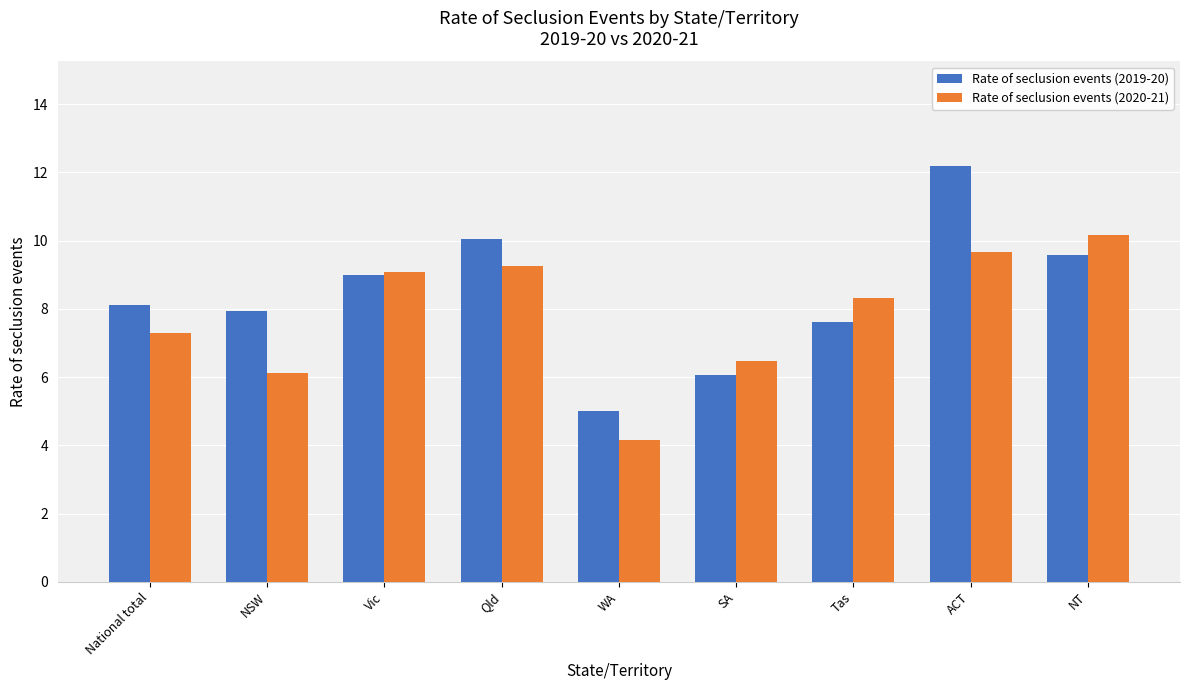

What is the difference between the highest and lowest values at Tas?

0.7